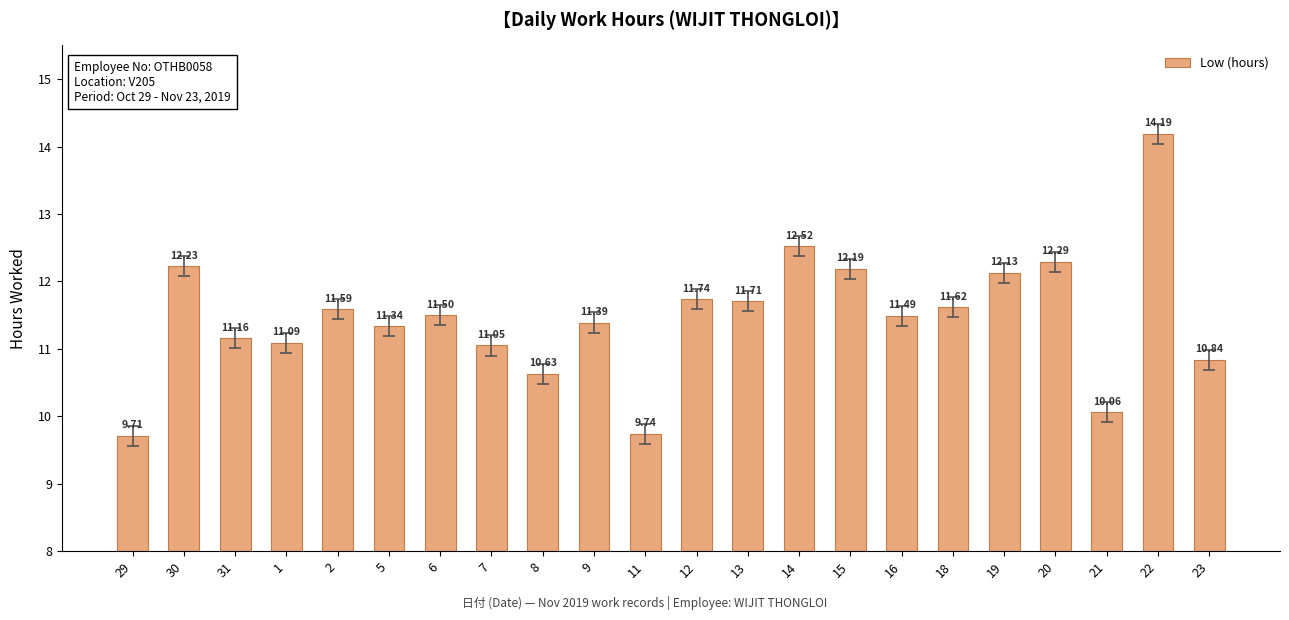

What is the difference between the maximum and minimum values?

4.5